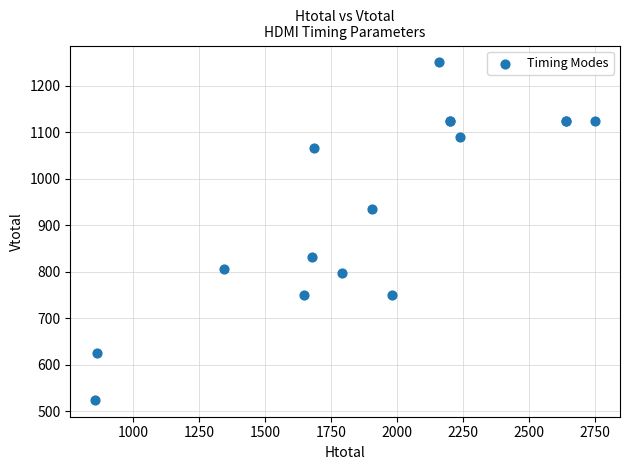

What Y value in the scatter plot is closest to 887?

934